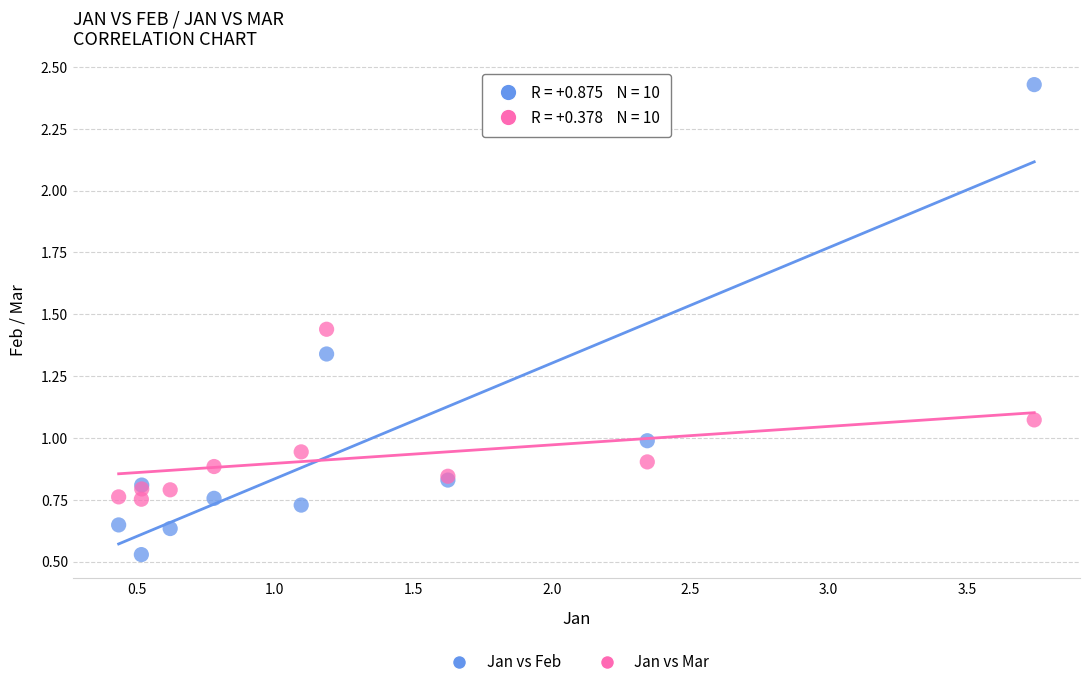

Which series reaches the minimum Y coordinate?

Jan vs Feb